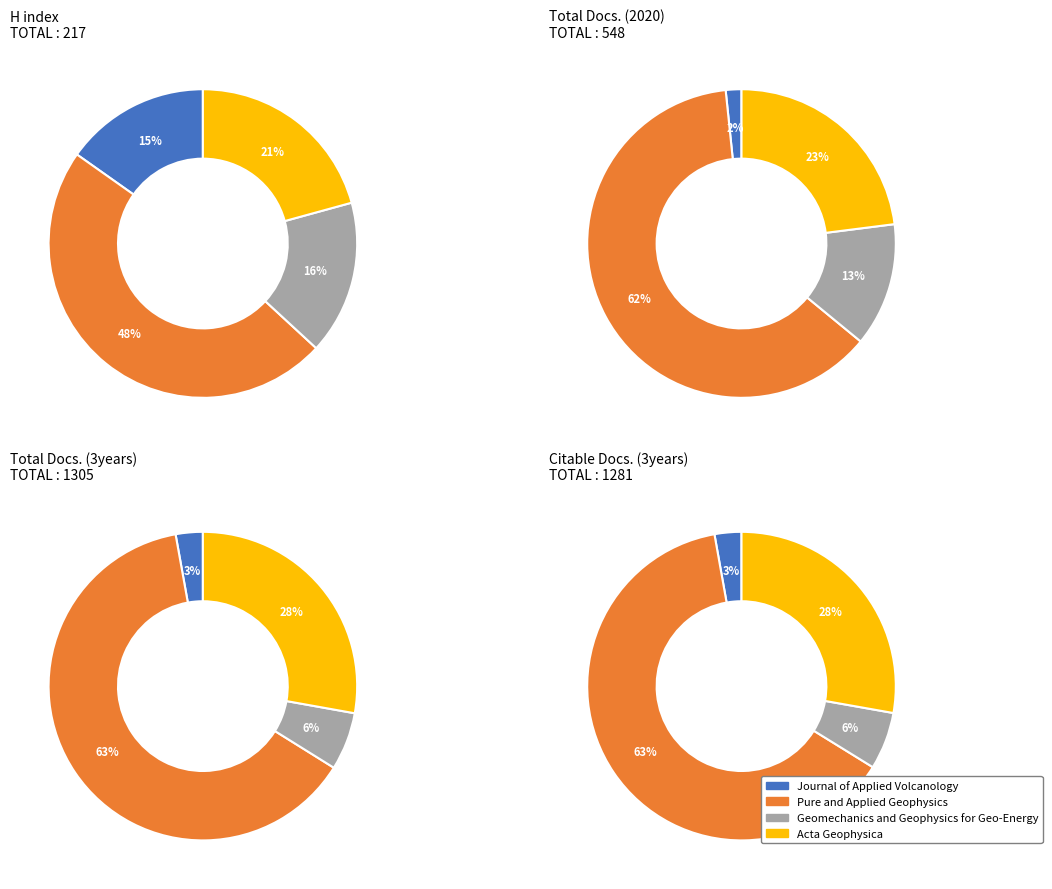

What is the largest slice in the pie chart?

Pure and Applied Geophysics